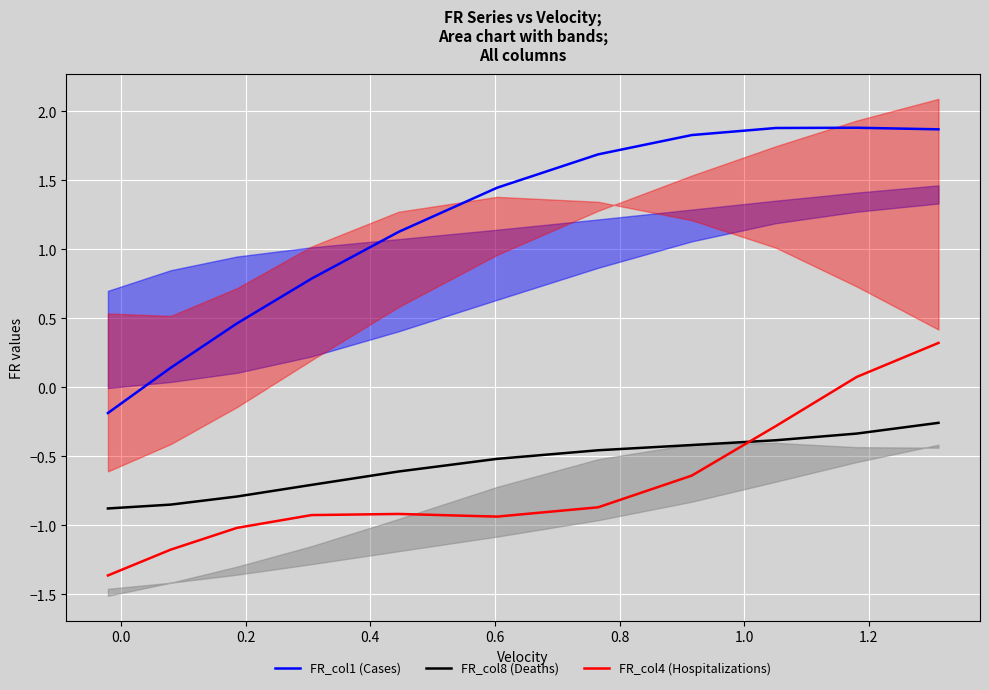

What is the maximum value for FR_col1 (Cases)?

1.9